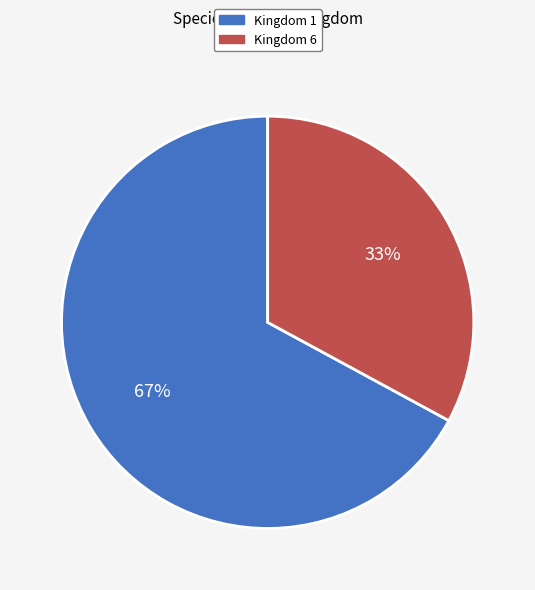

To the nearest percent, what is the difference between the largest and smallest slice percentages?

34%